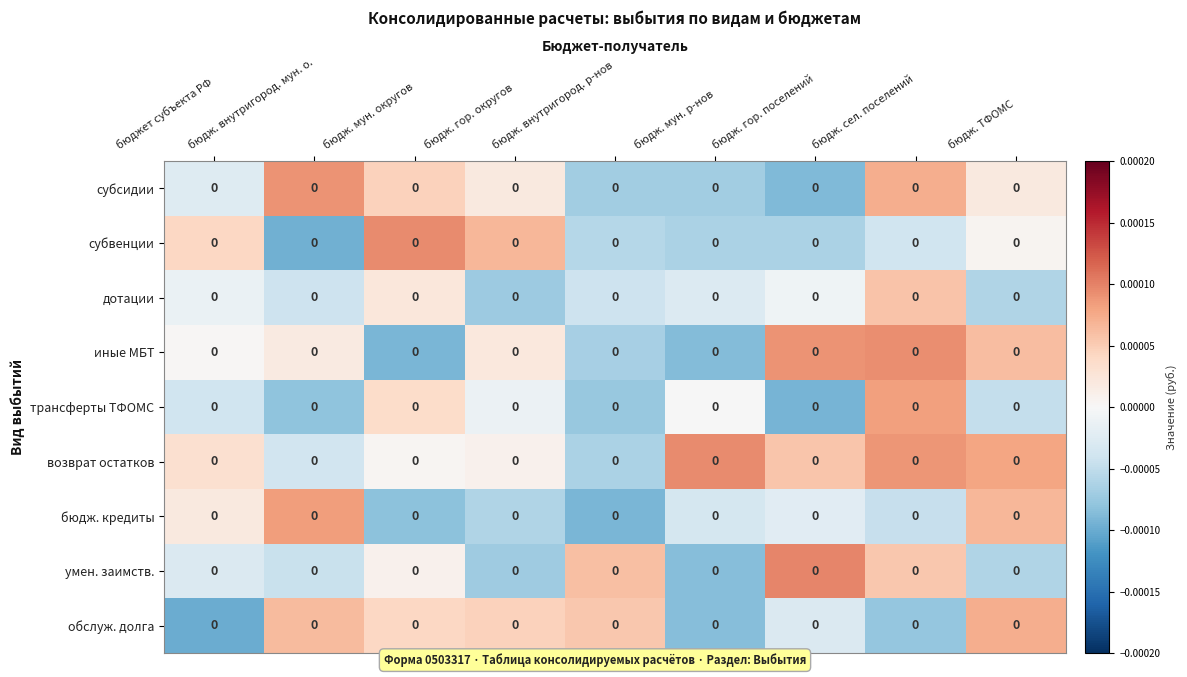

List the labels in order of иные МБТ value, largest first.

бюдж. сел. поселений, бюдж. гор. поселений, бюдж. ТФОМС, бюдж. гор. округов, бюдж. внутригород. мун. о., бюджет субъекта РФ, бюдж. внутригород. р-нов, бюдж. мун. р-нов, бюдж. мун. округов